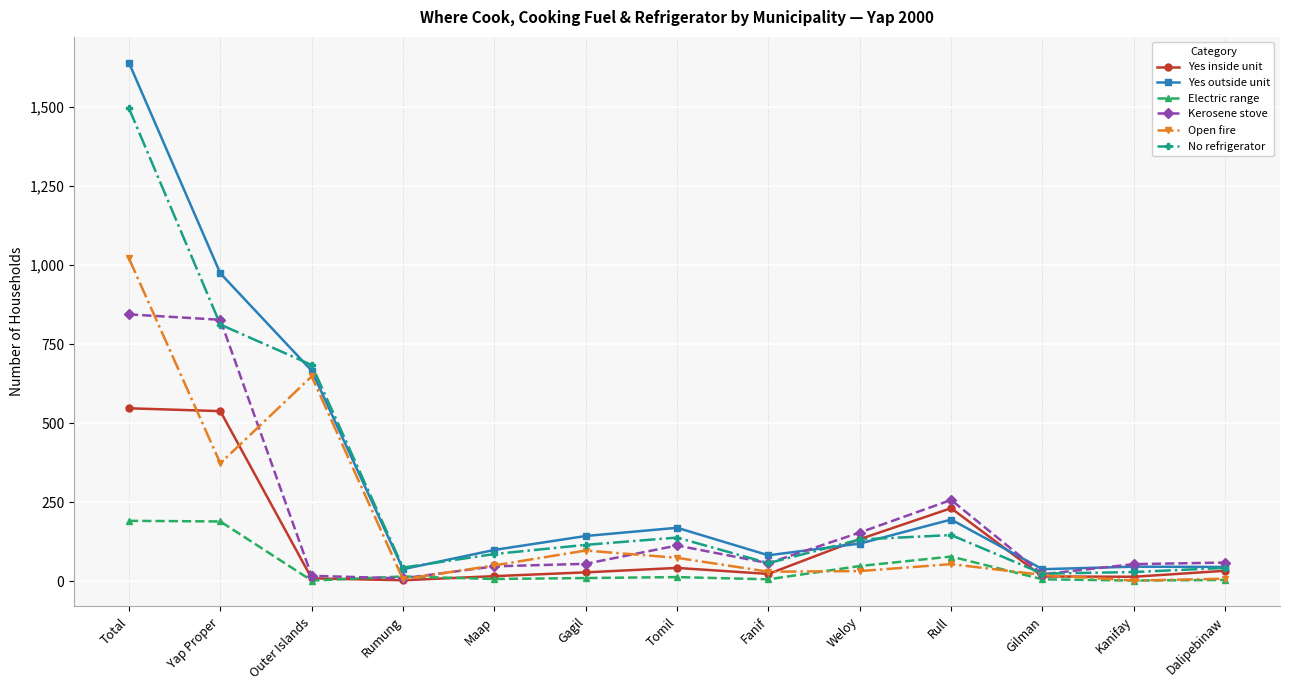

True or false: No refrigerator and Electric range intersect in this chart.

False